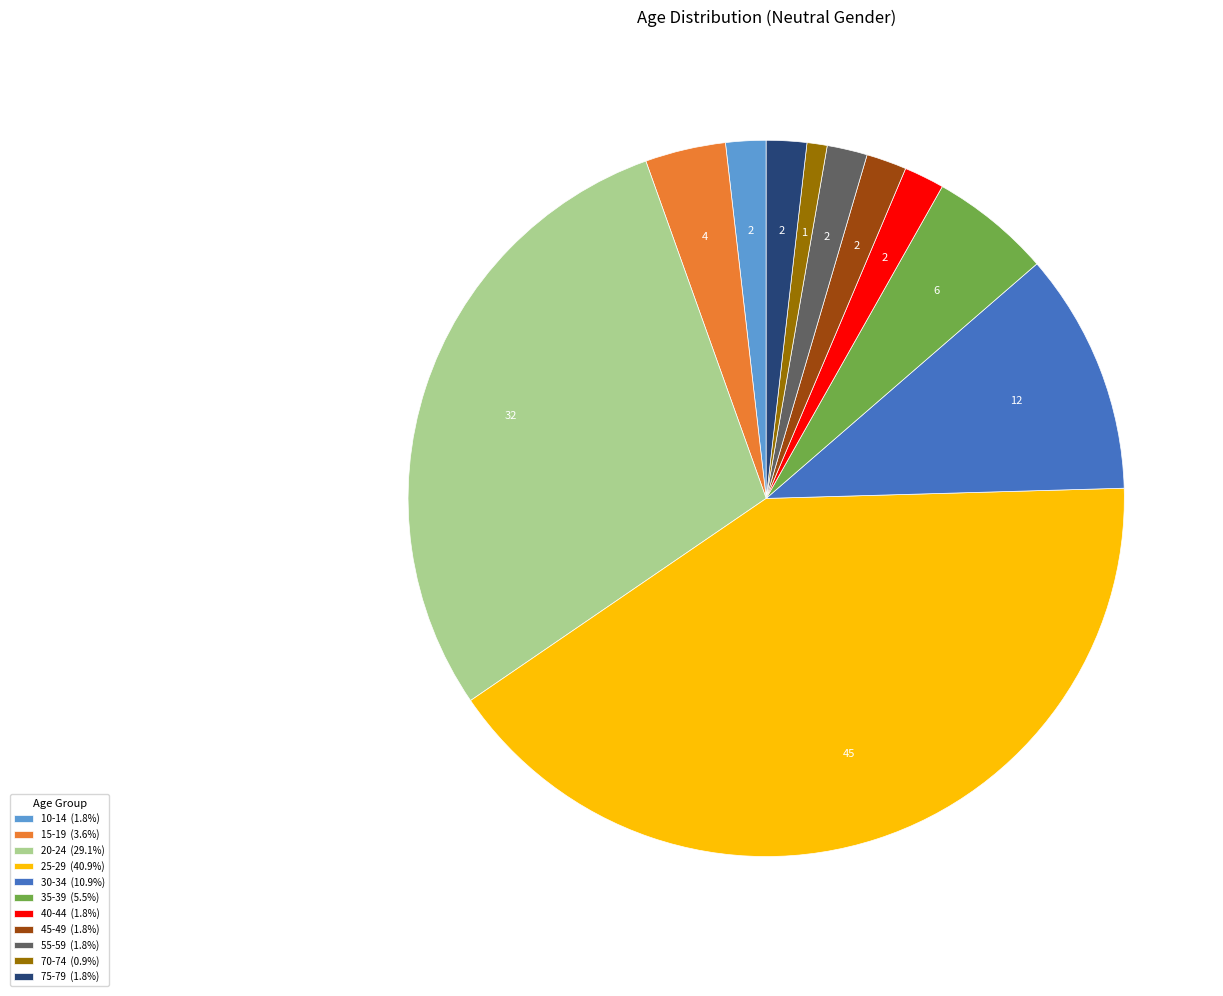

Is the sum of 70-74 (0.9%) and 40-44 (1.8%) greater than half?

No